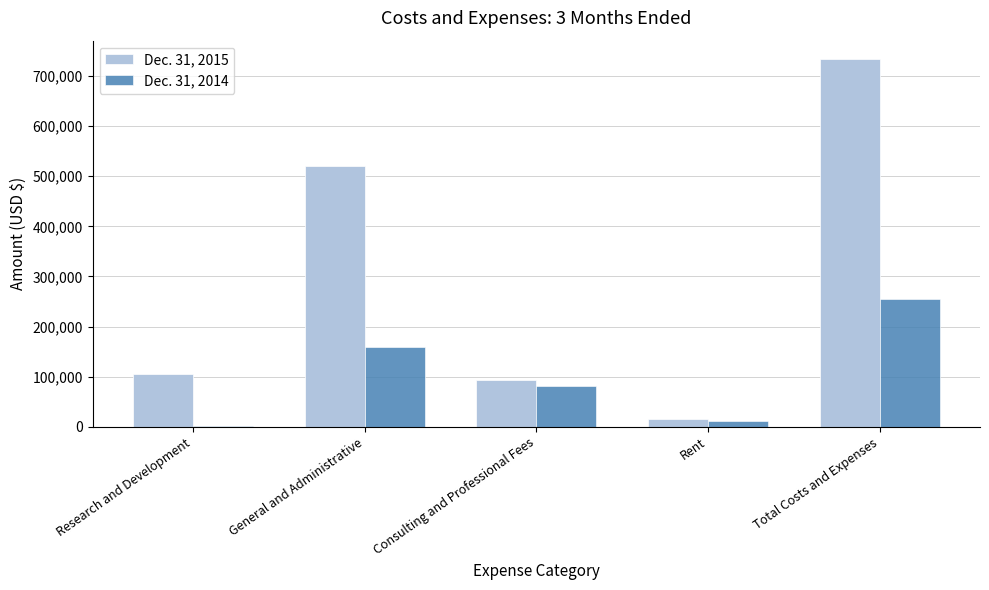

Is it true that Dec. 31, 2015 equals 1226875 at Total Costs and Expenses?

False